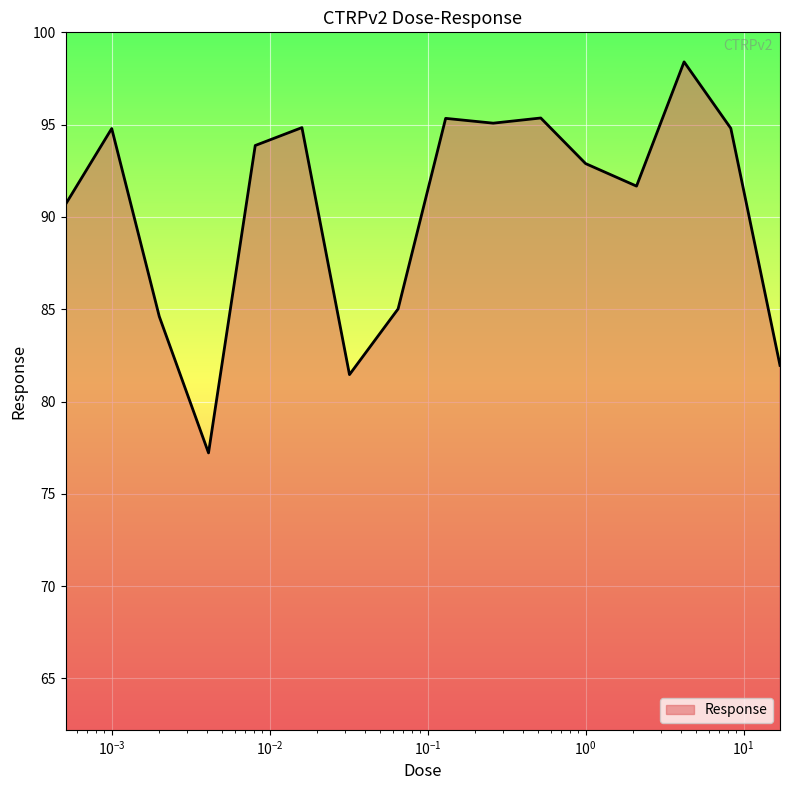

What is the smallest value displayed?

77.2